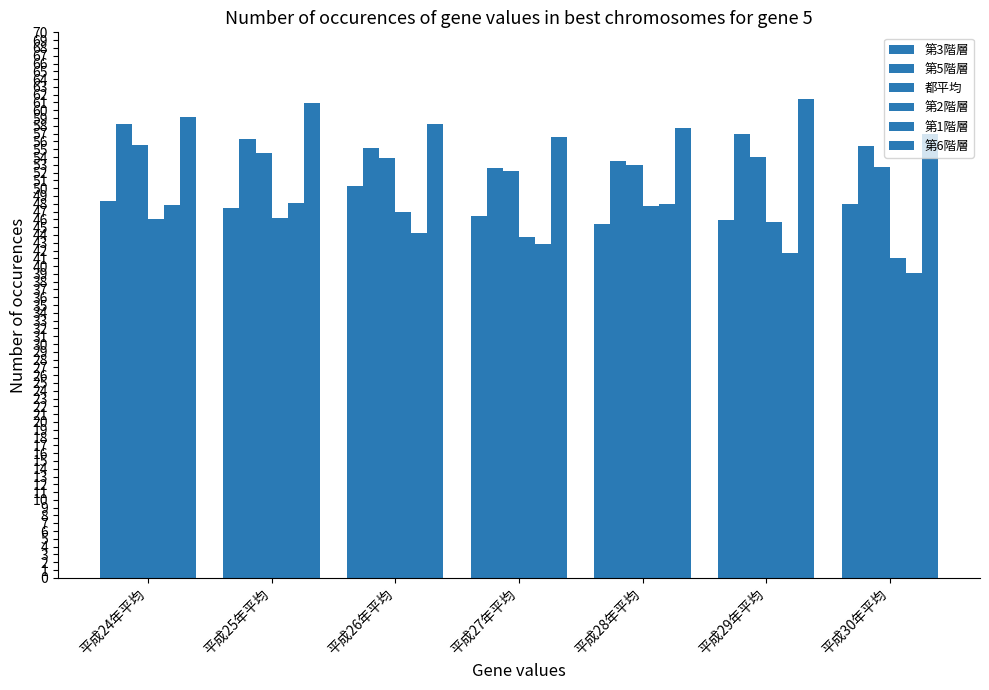

What is the value of the 第6階層 bar at the 4th from the left?

56.6